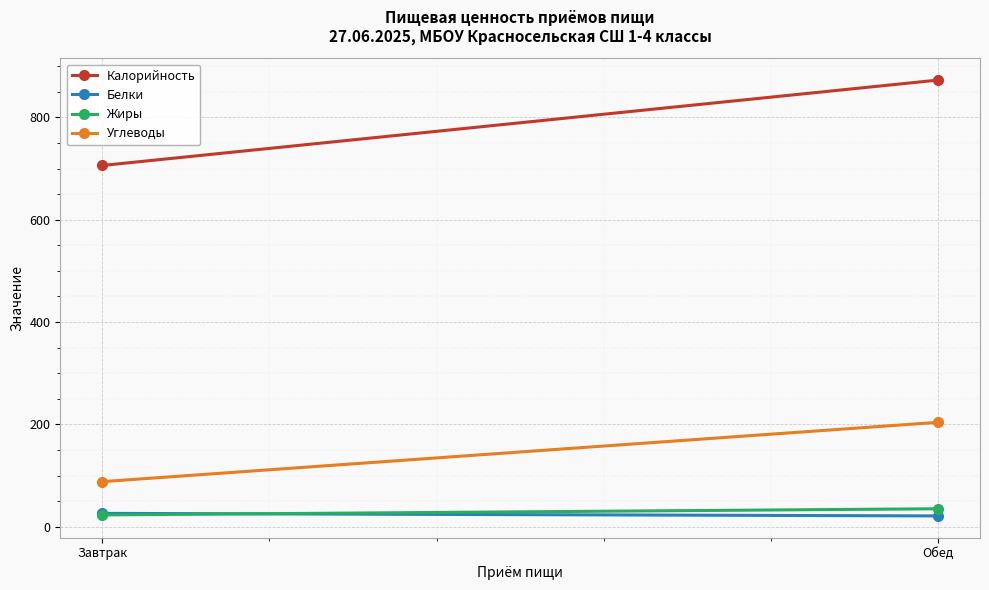

Rank the categories by Углеводы value from lowest to highest.

Завтрак, Обед